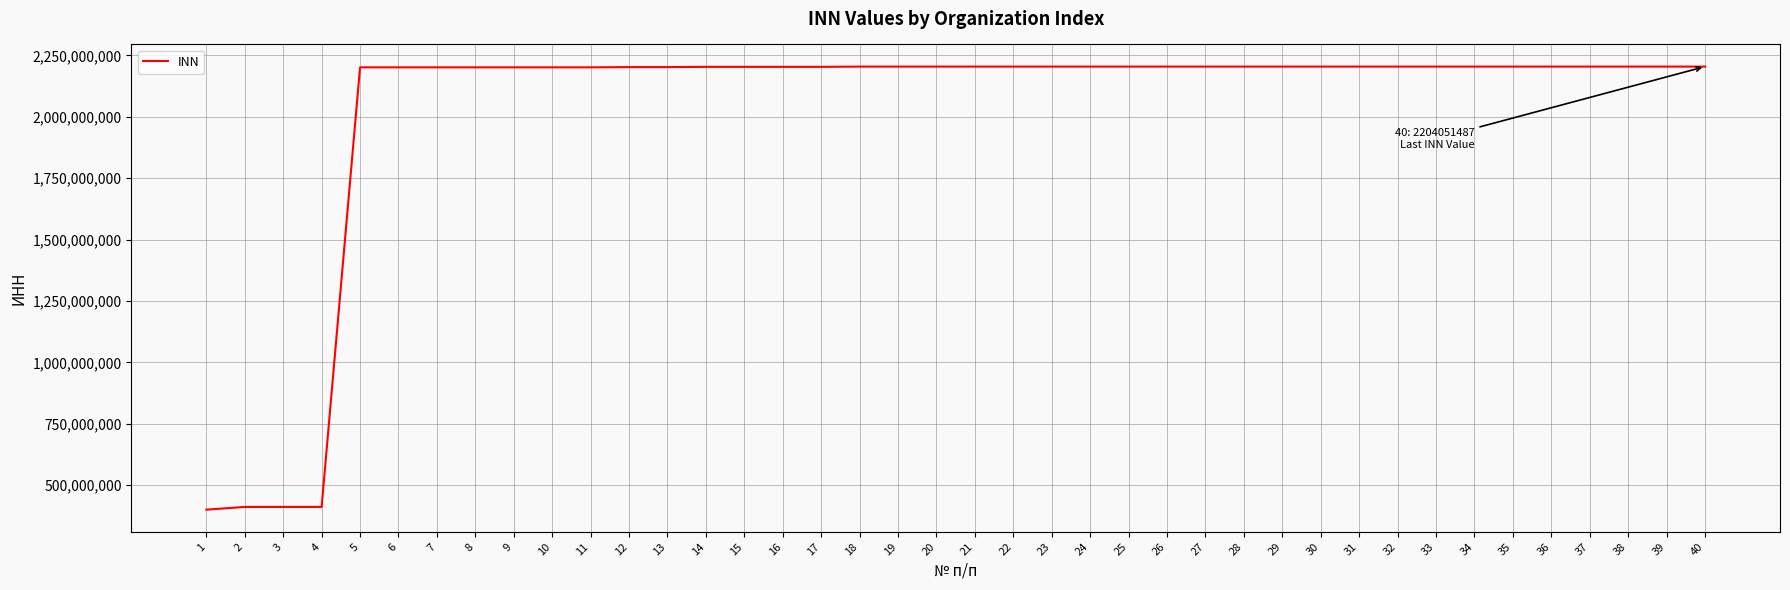

What is the approximate value at 20, to the nearest 10?

2204003850